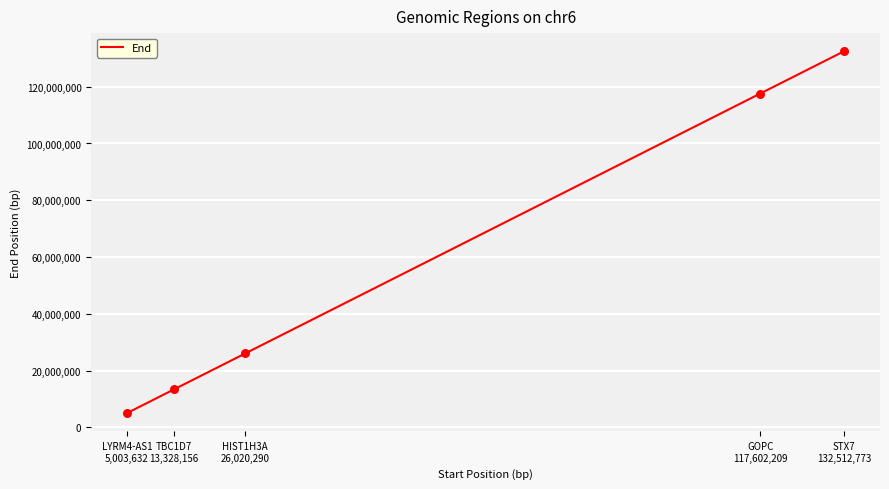

Approximately how many times larger is the value at LYRM4-AS1
5,003,632 compared to TBC1D7
13,328,156?

0.4